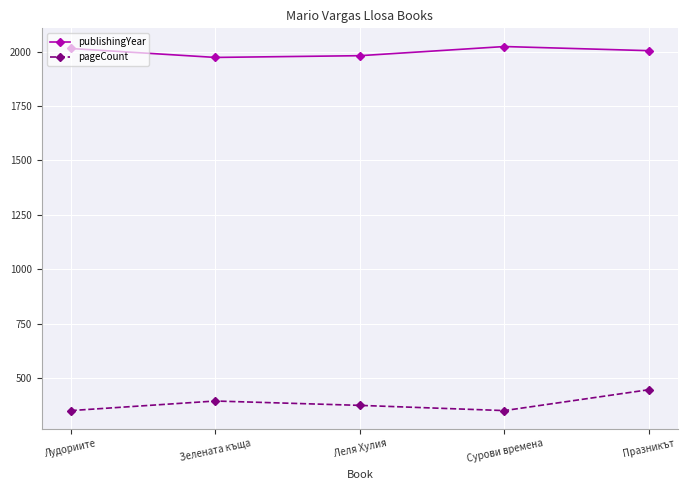

Where is the first local minimum for pageCount?

Сурови времена